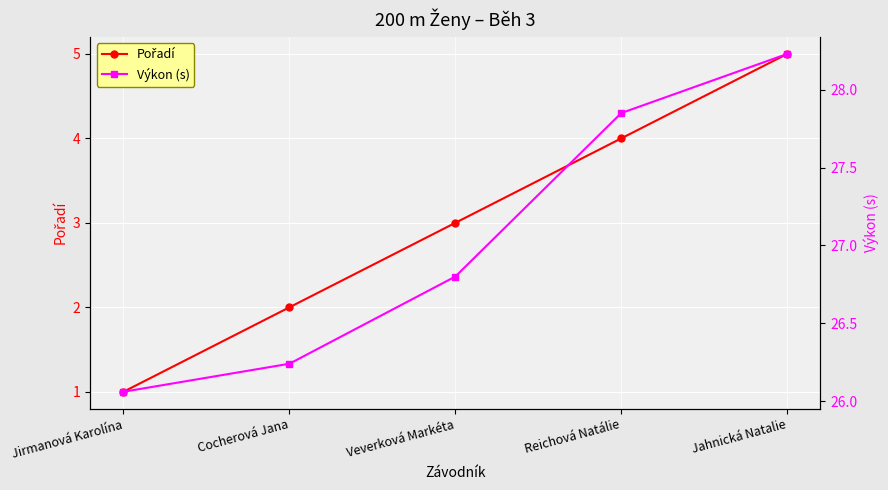

What is the sum of all Pořadí values?

15.0